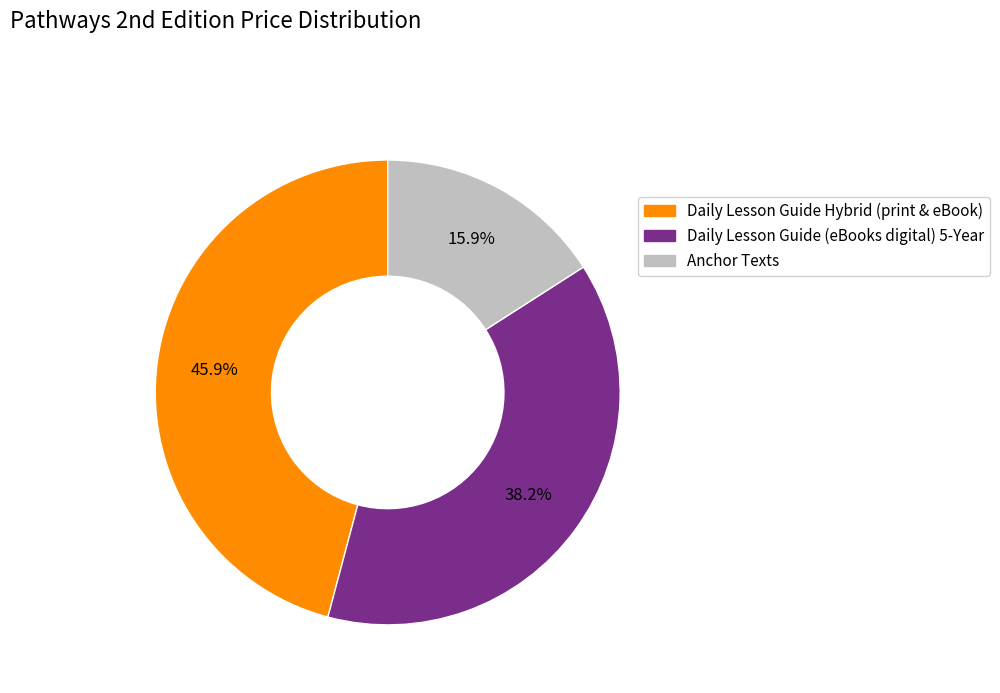

What is the largest slice in the pie chart?

Daily Lesson Guide Hybrid (print & eBook)